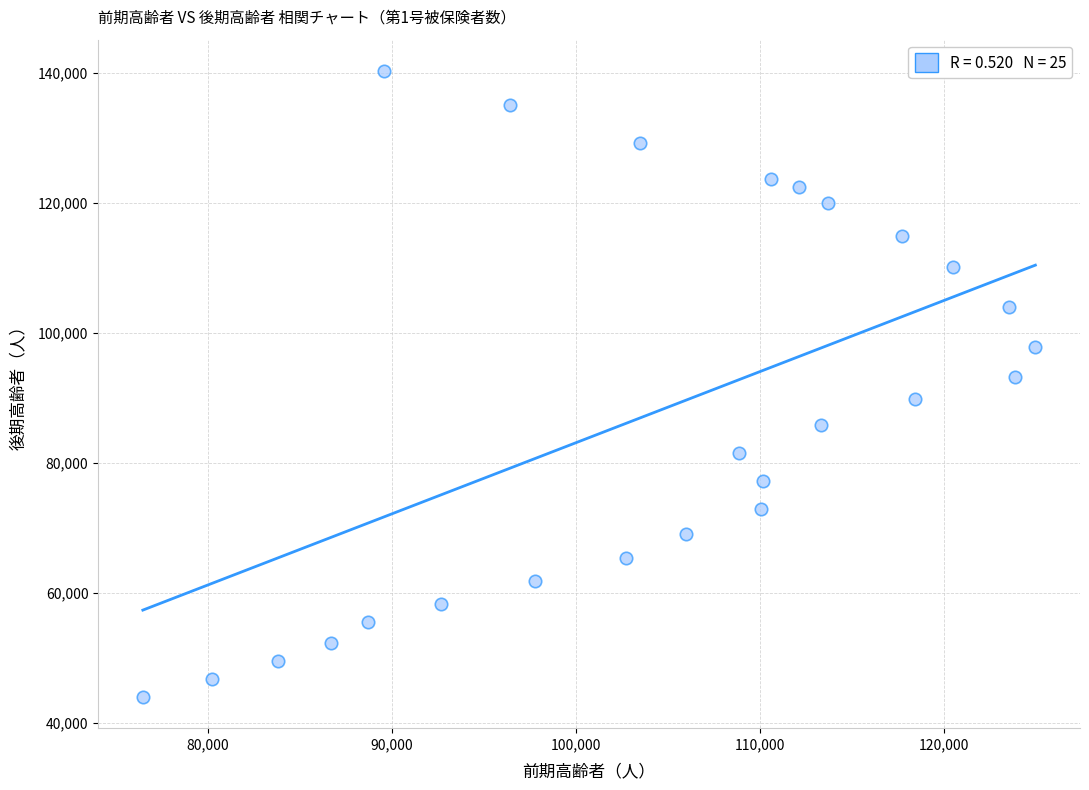

What is the range of X values (max minus min)?

48506